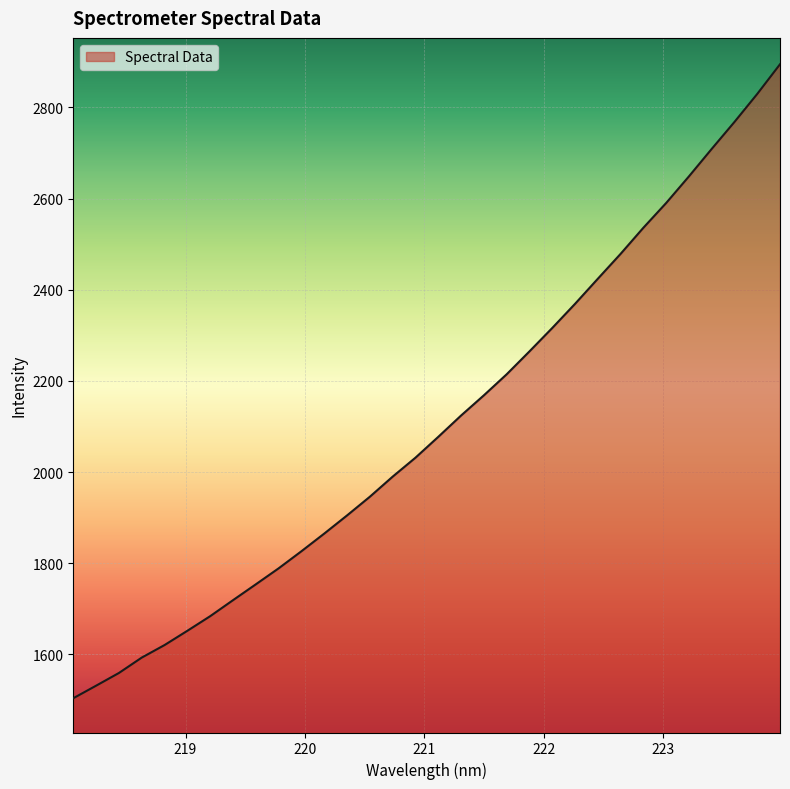

What is the difference between the maximum and minimum values?

1391.3